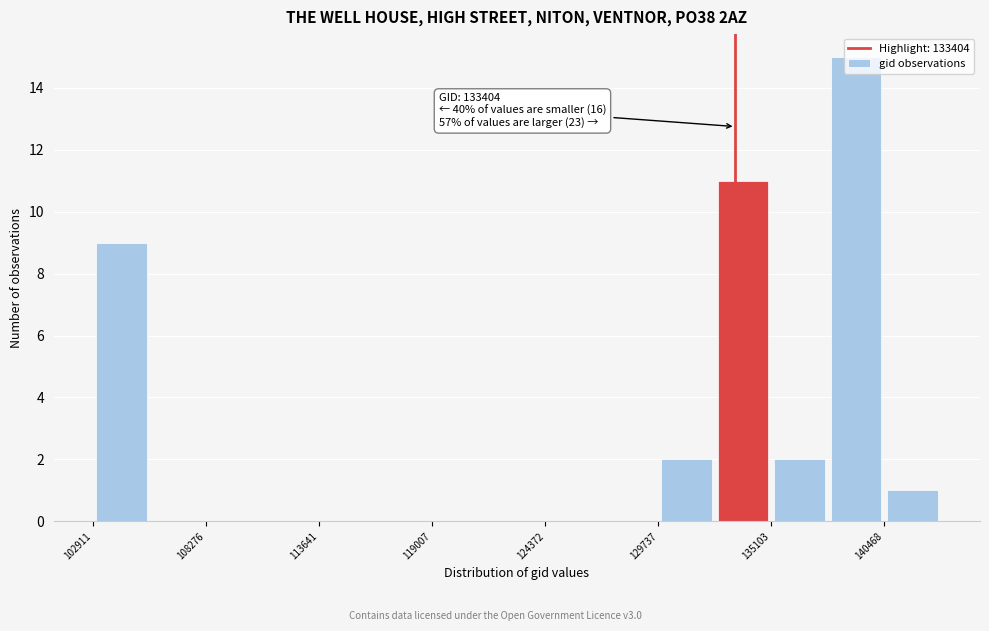

Read against the x-axis, roughly where is the centre of the tallest bar?

139000